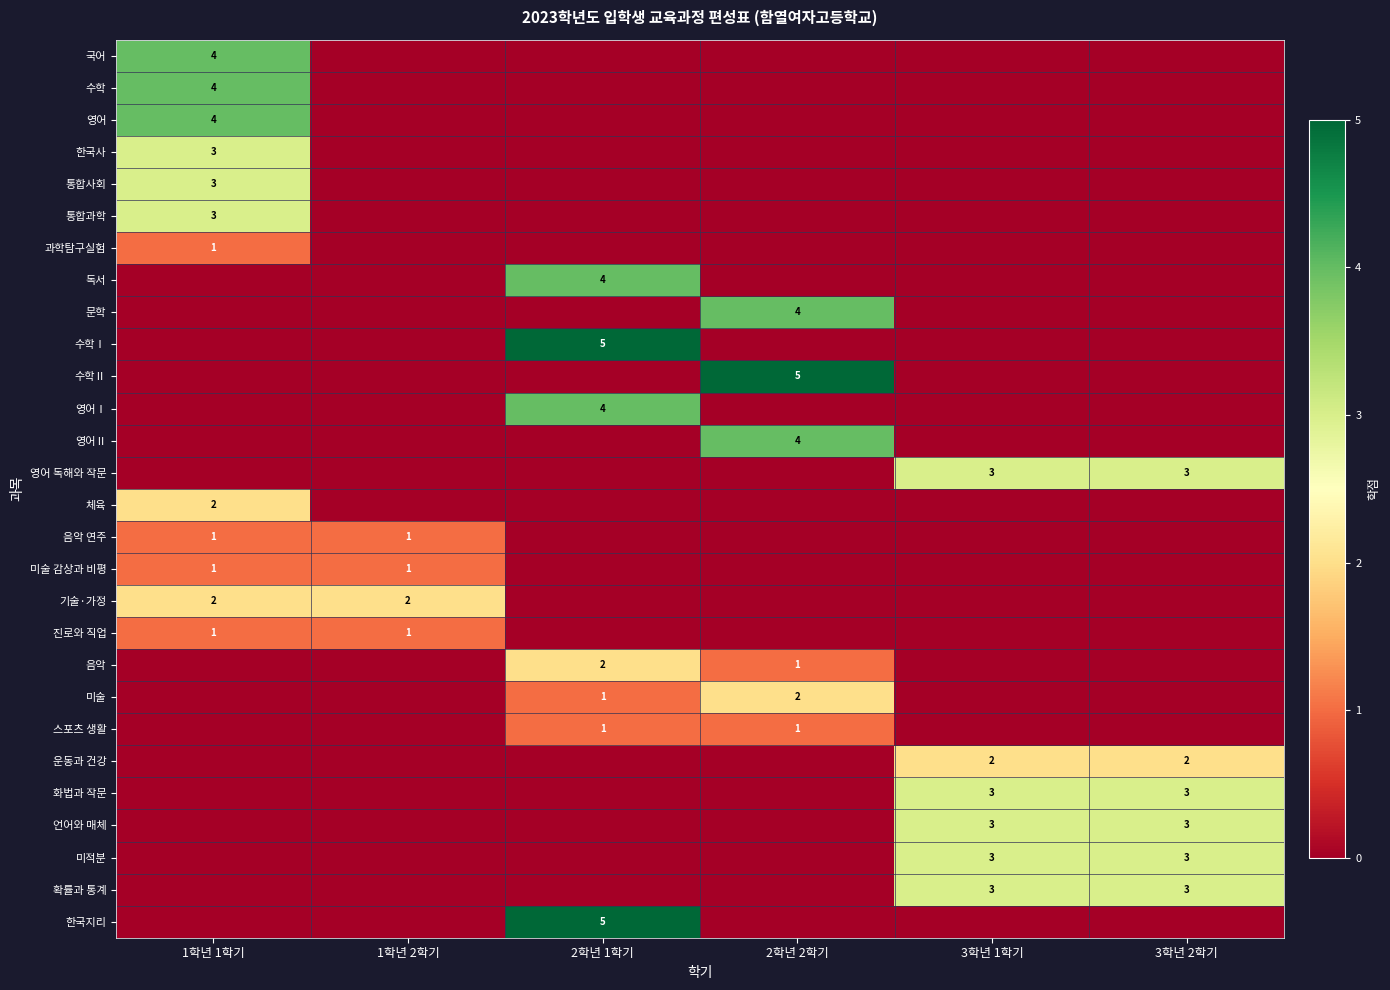

The 운동과 건강 series shows 2 at 3학년 1학기. True or false?

True